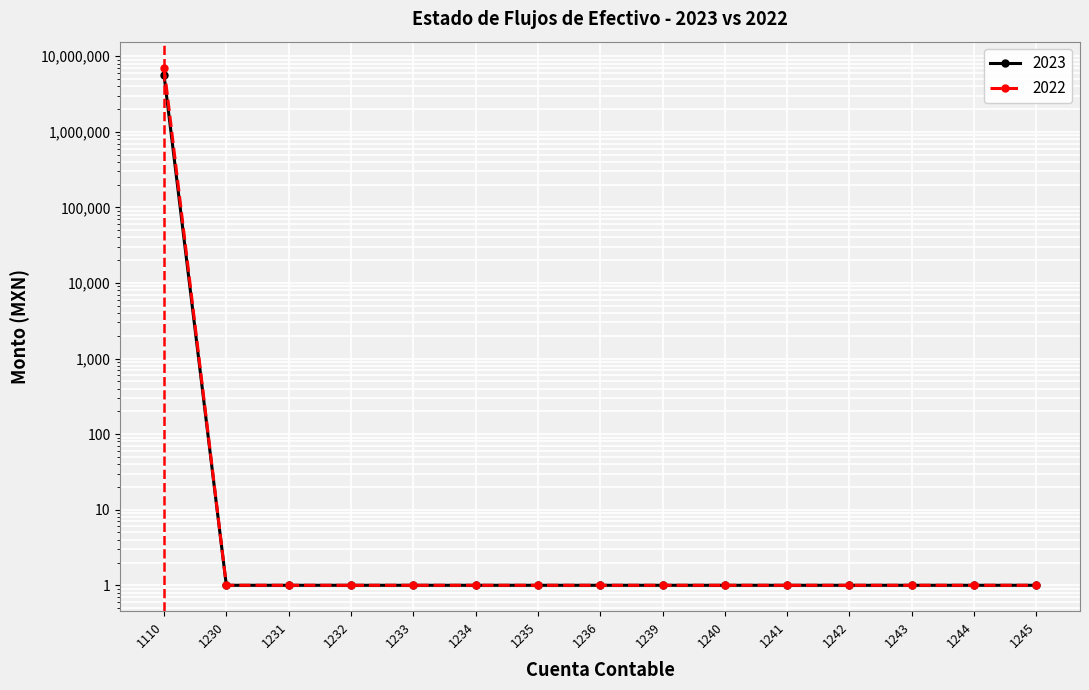

True or false: 2023 and 2022 intersect in this chart.

False